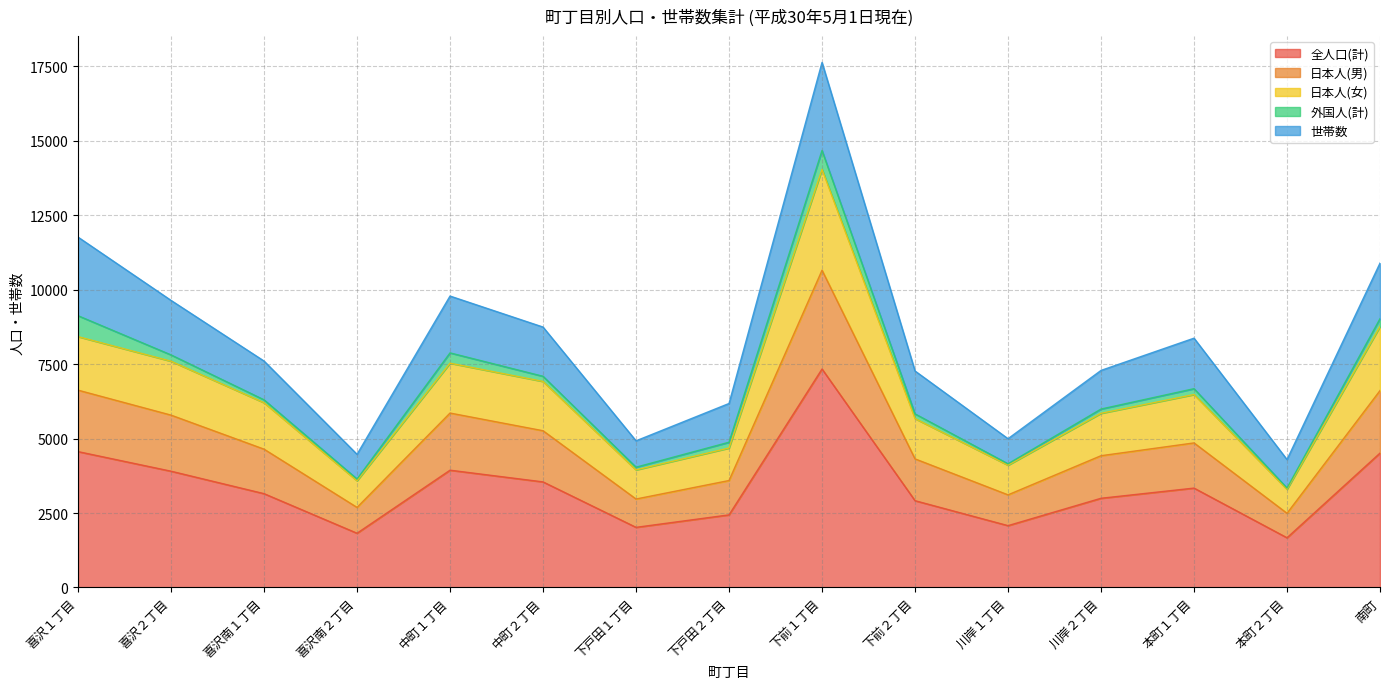

The 日本人(女) series shows 4683 at 下戸田２丁目. True or false?

True